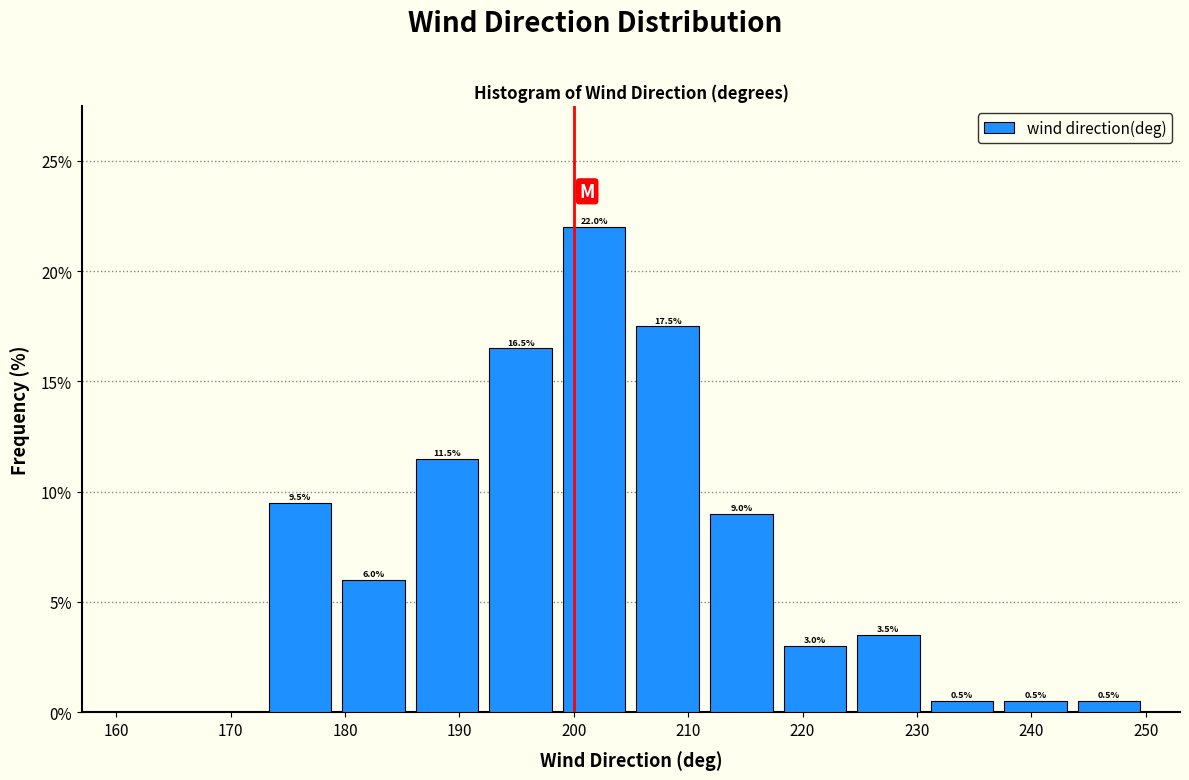

Over which range of the x-axis is the bar tallest?

199 to 205